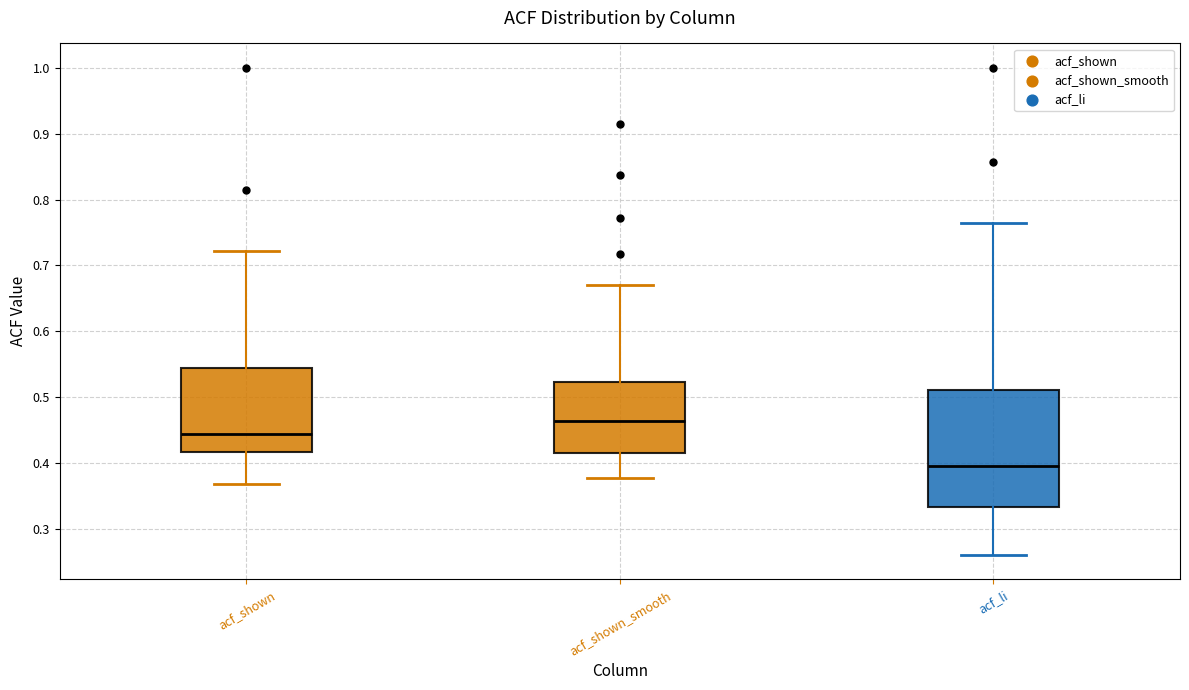

Which box's median line is the highest?

acf_shown_smooth